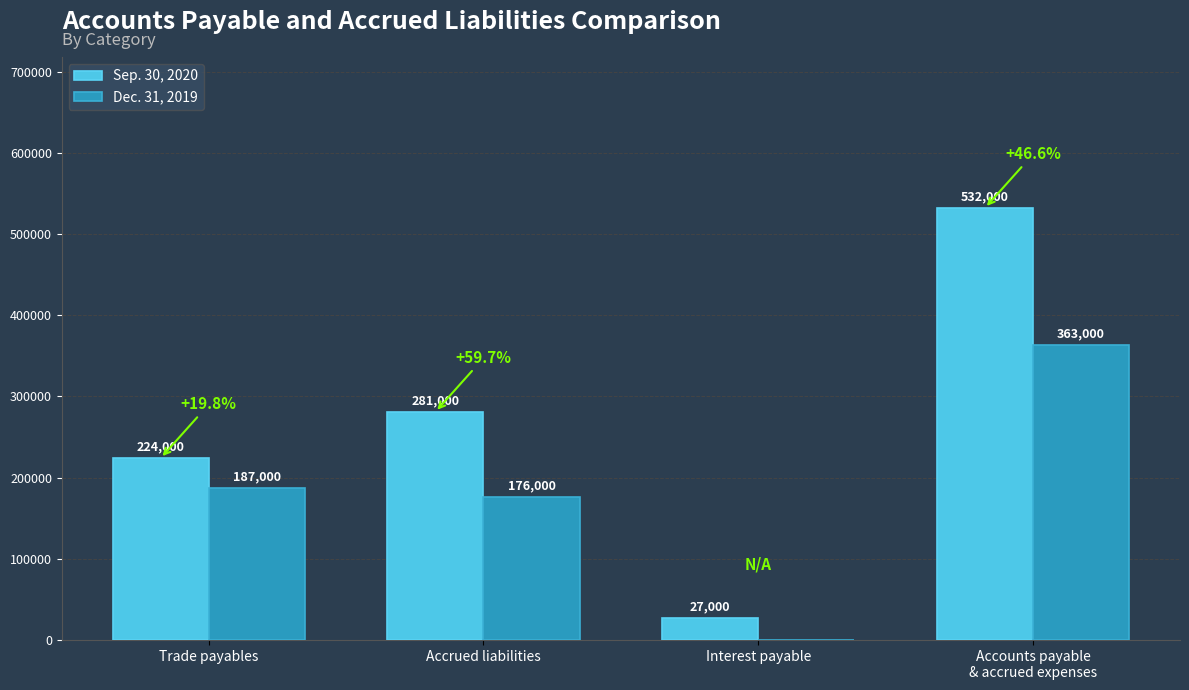

What is the sum of the Sep. 30, 2020 values at Trade payables and Accrued liabilities?

505000